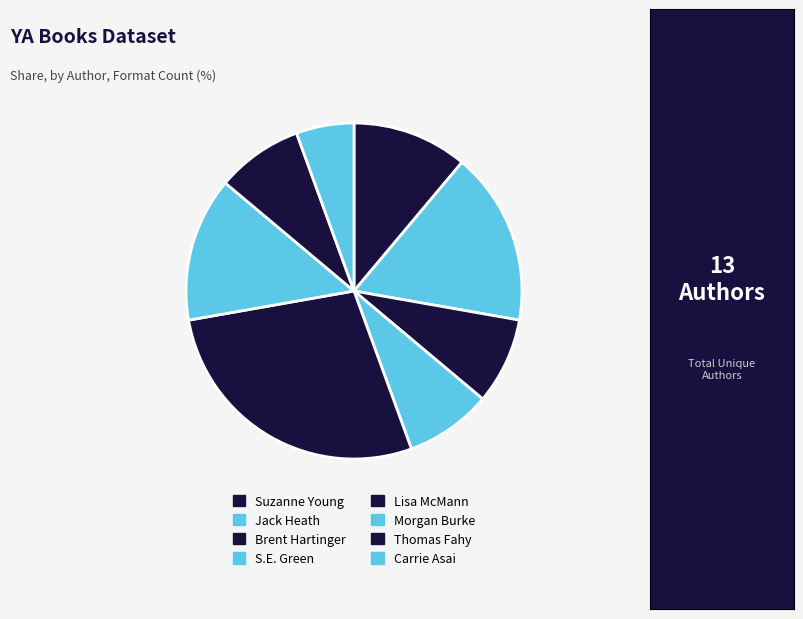

Count the number of slices in the pie.

8